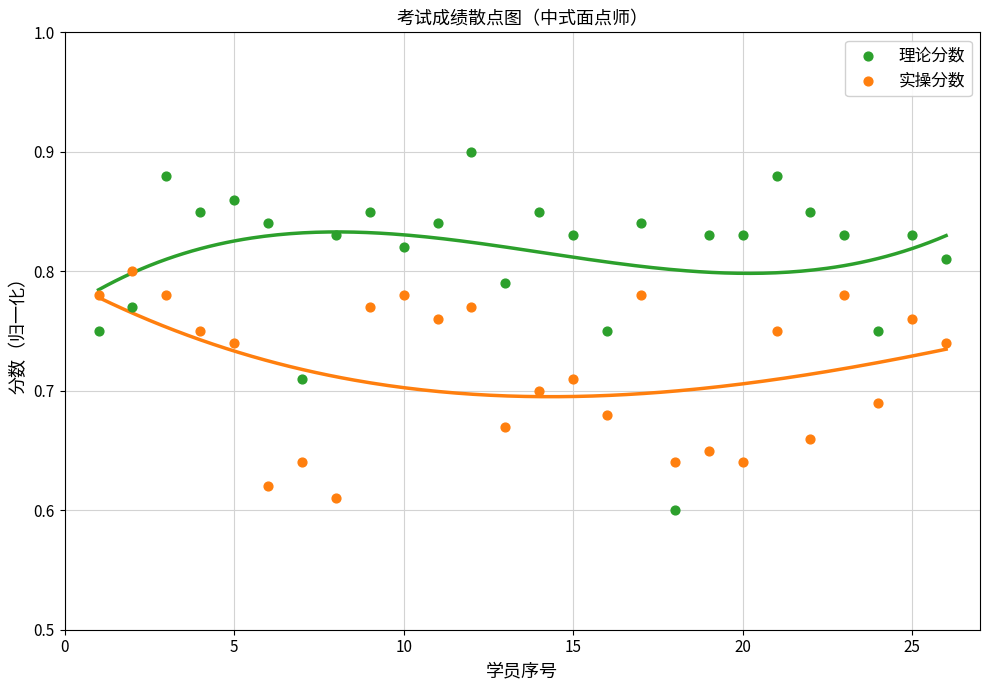

What are all the series names shown in the legend?

理论分数, 实操分数